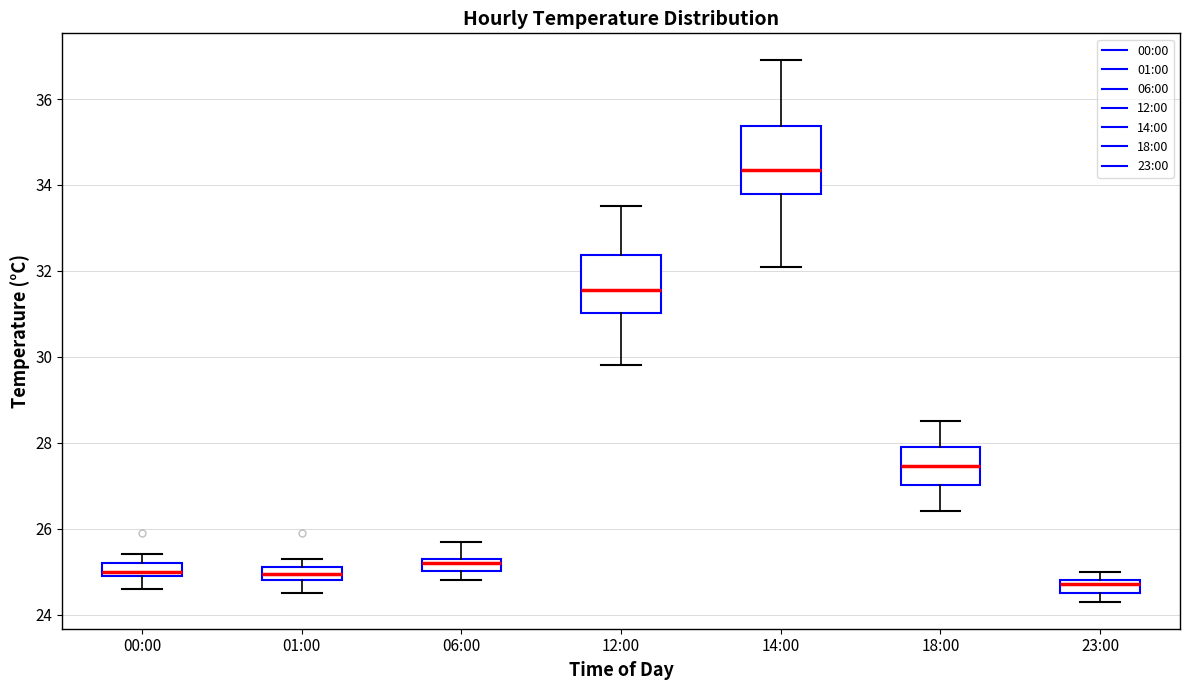

Comparing the boxes themselves (not the whiskers), which one is the tallest?

14:00